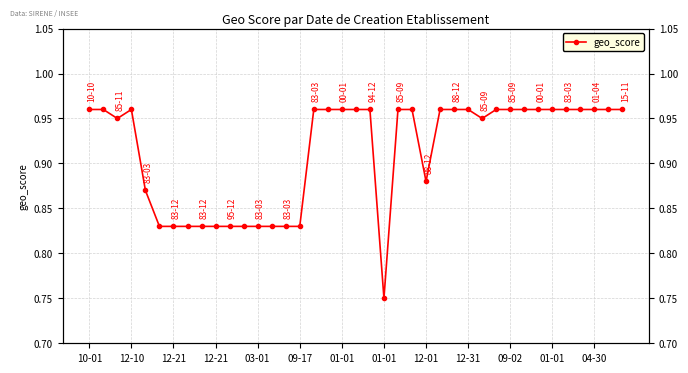

What is the value of the 17th point from the left?

1.0